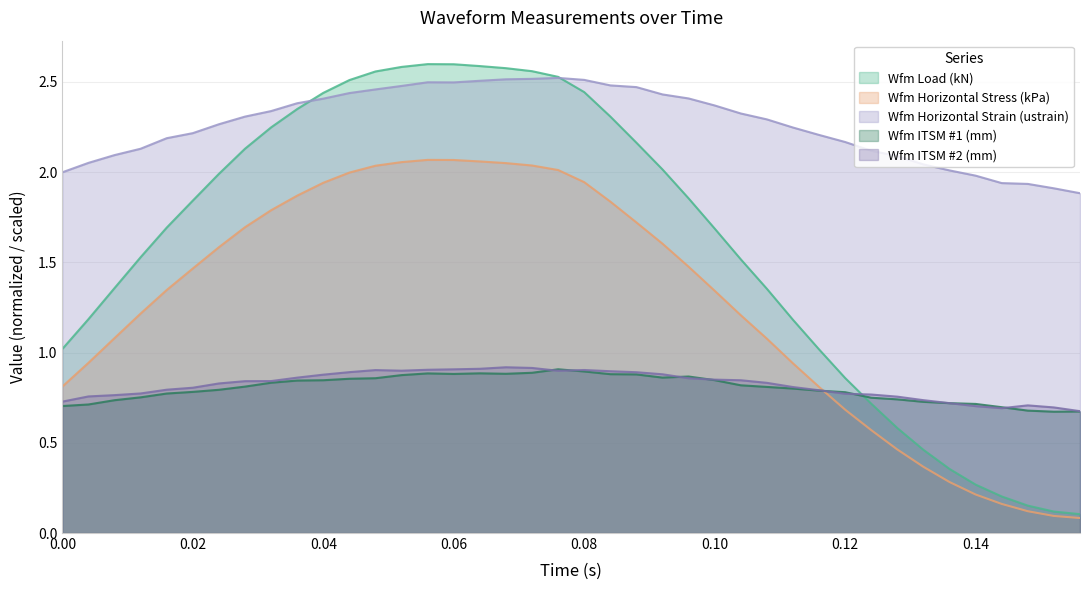

Which series has the largest total across all categories?

Wfm Horizontal Strain (ustrain)